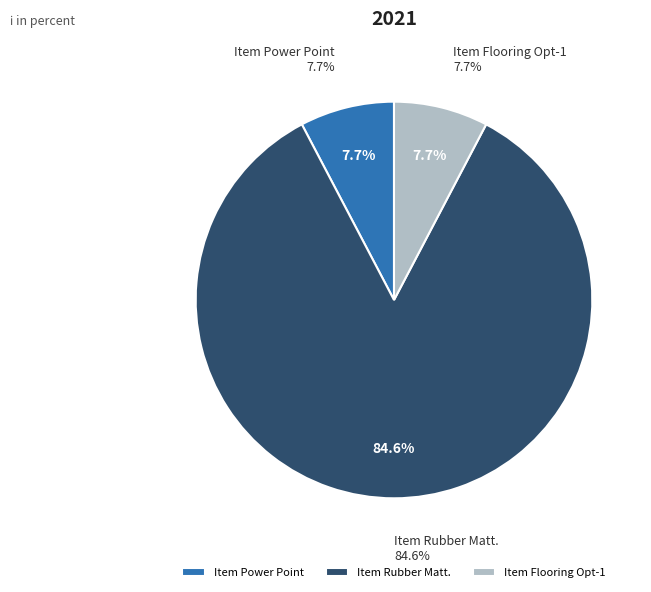

To the nearest percent, what portion does Item Rubber Matt. represent?

85%